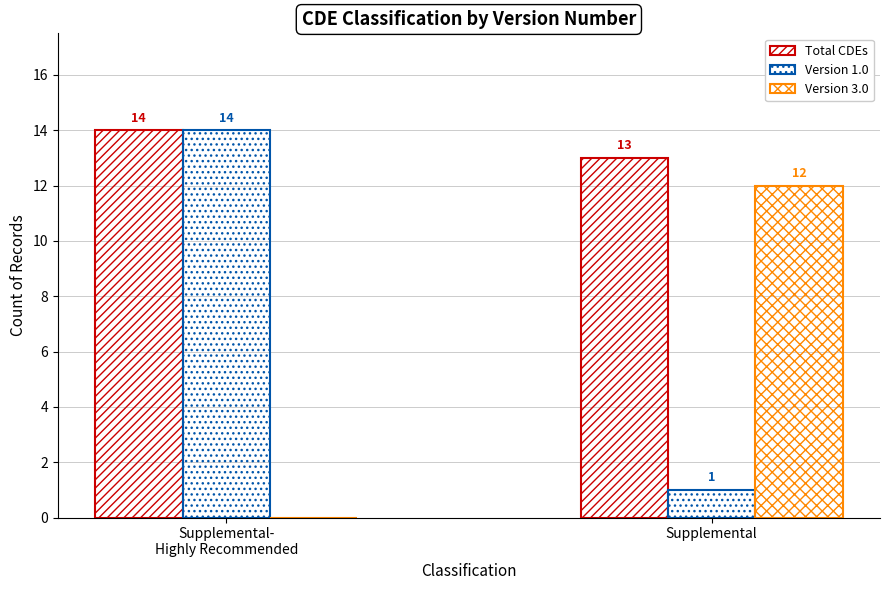

What is the minimum value for Total CDEs?

13